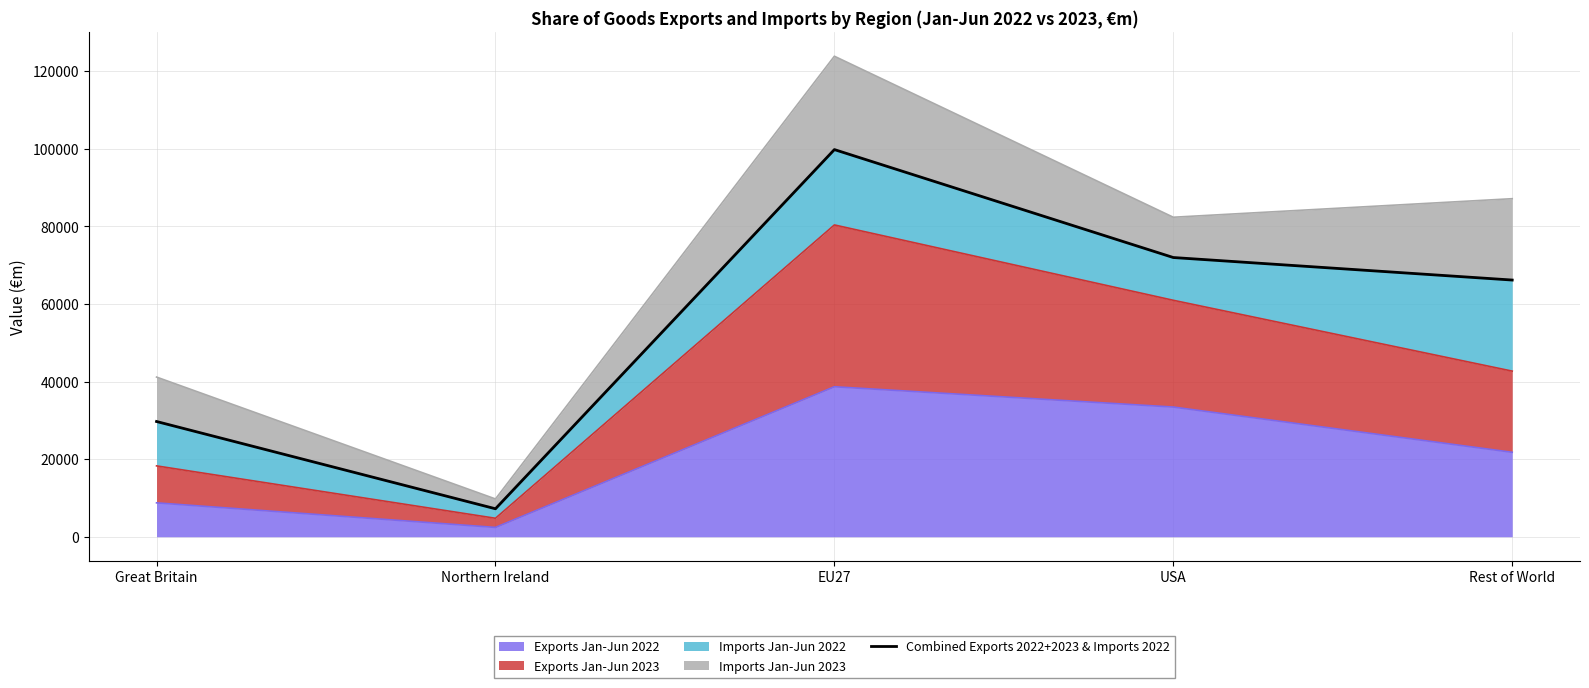

What is the label of the 4th point from the right?

Northern Ireland